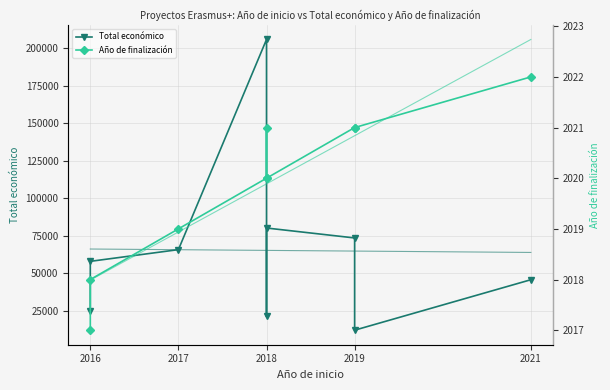

Which series has the largest total across all categories?

Total económico